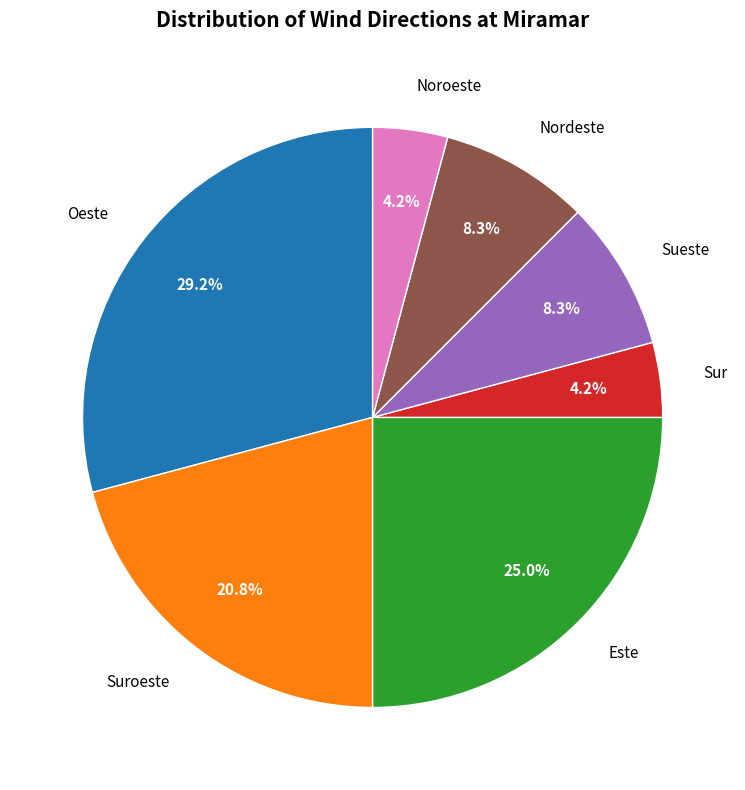

Which has a higher value, Este or Suroeste?

Este